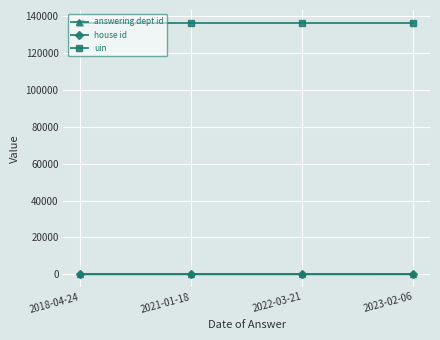

How many lines are shown in the chart?

3